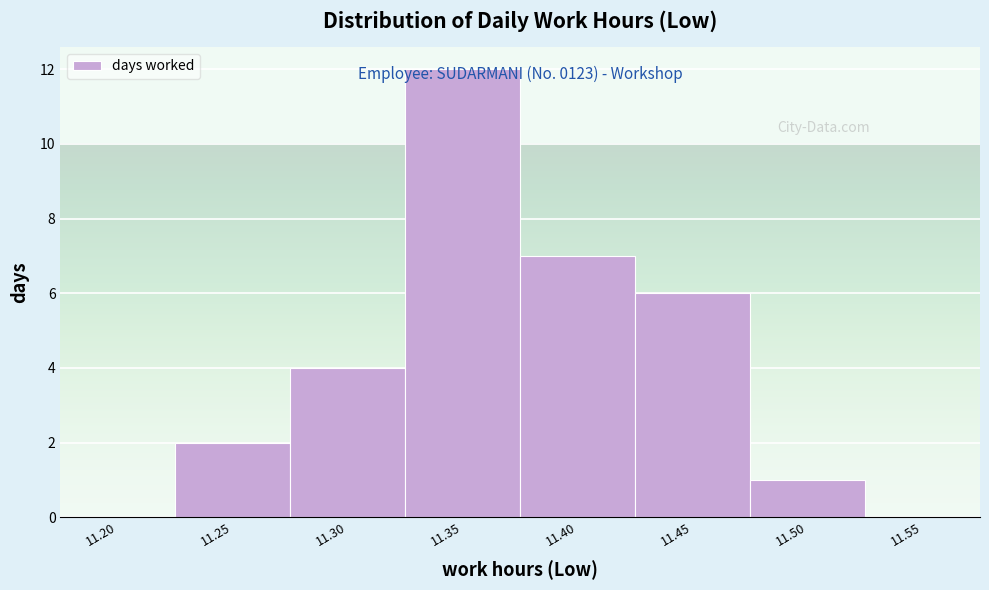

What is the ratio of the value at 11.30 to the value at 11.50?

4.0